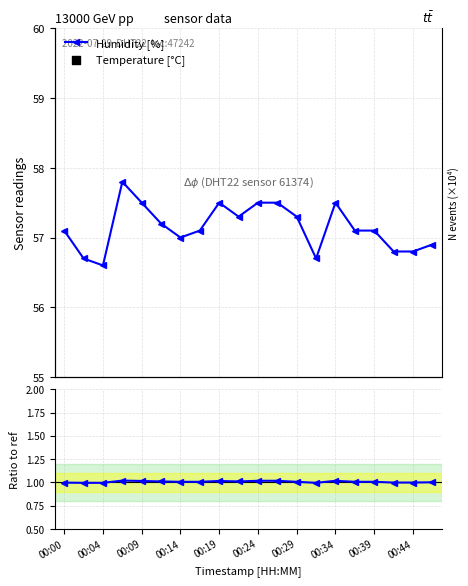

What is the ratio of the value at 00:36 to the value at 00:41?

1.0